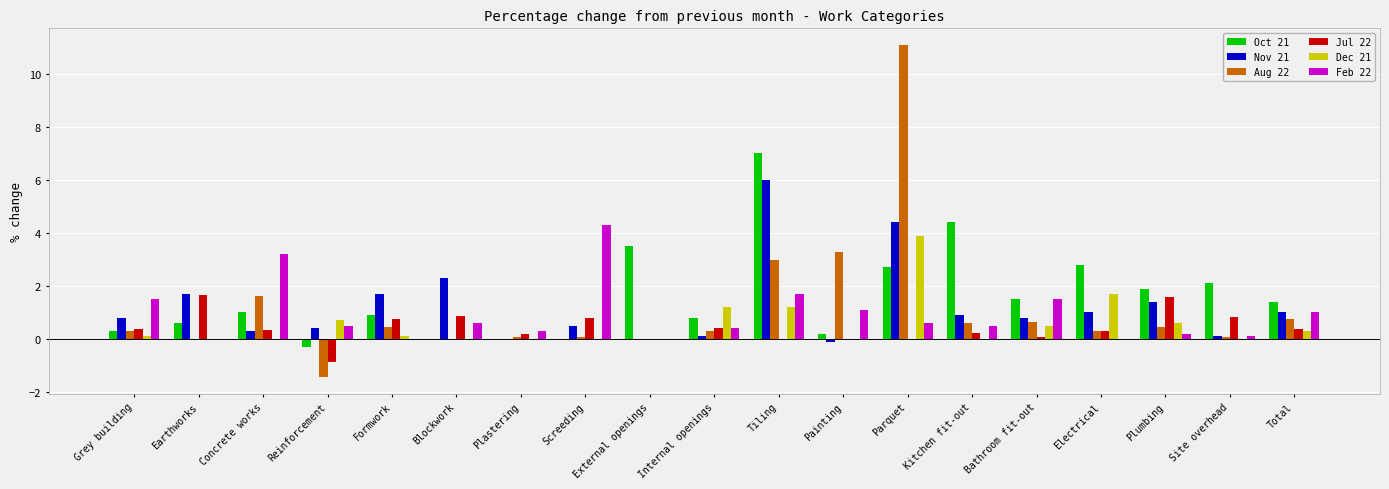

At which category is the sum across all series the highest?

Parquet